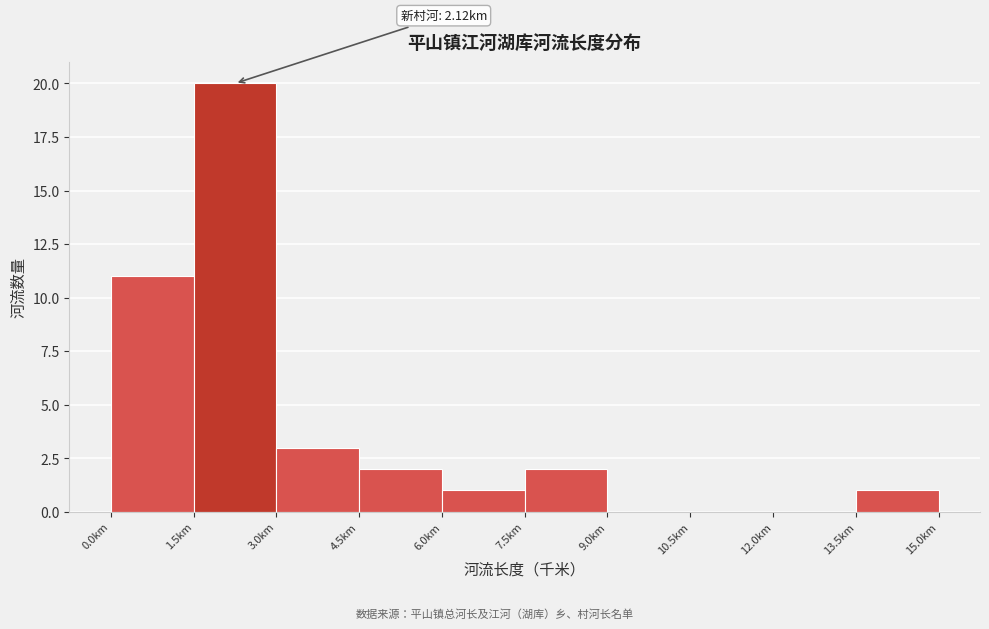

Over which range of the x-axis is the bar tallest?

1.5 to 3.0